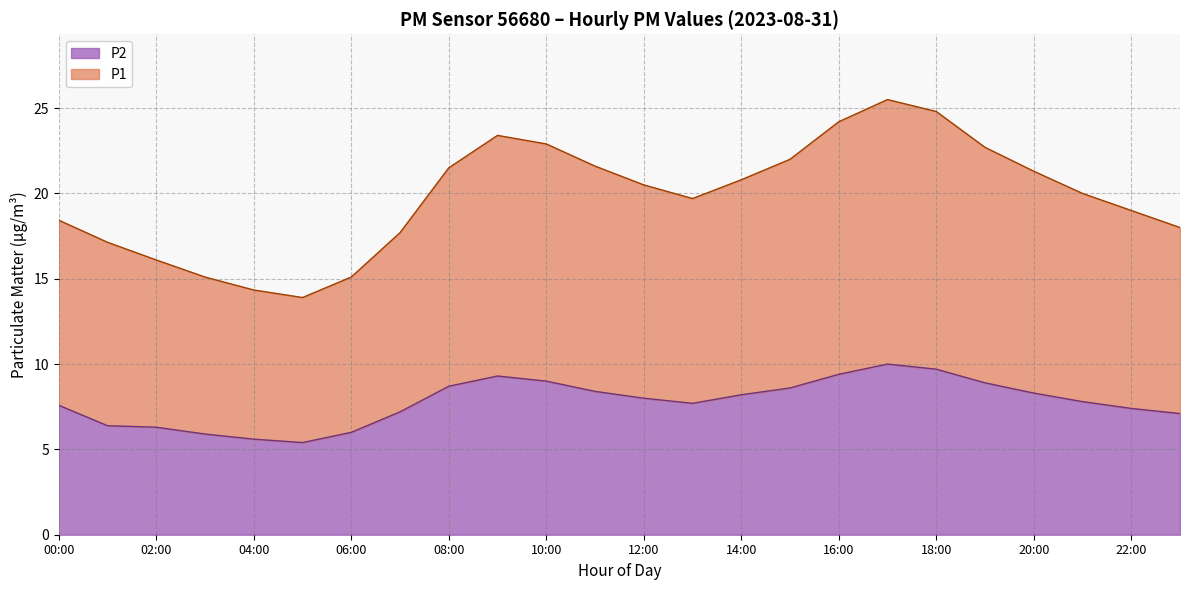

How many categories are shown in the chart?

24